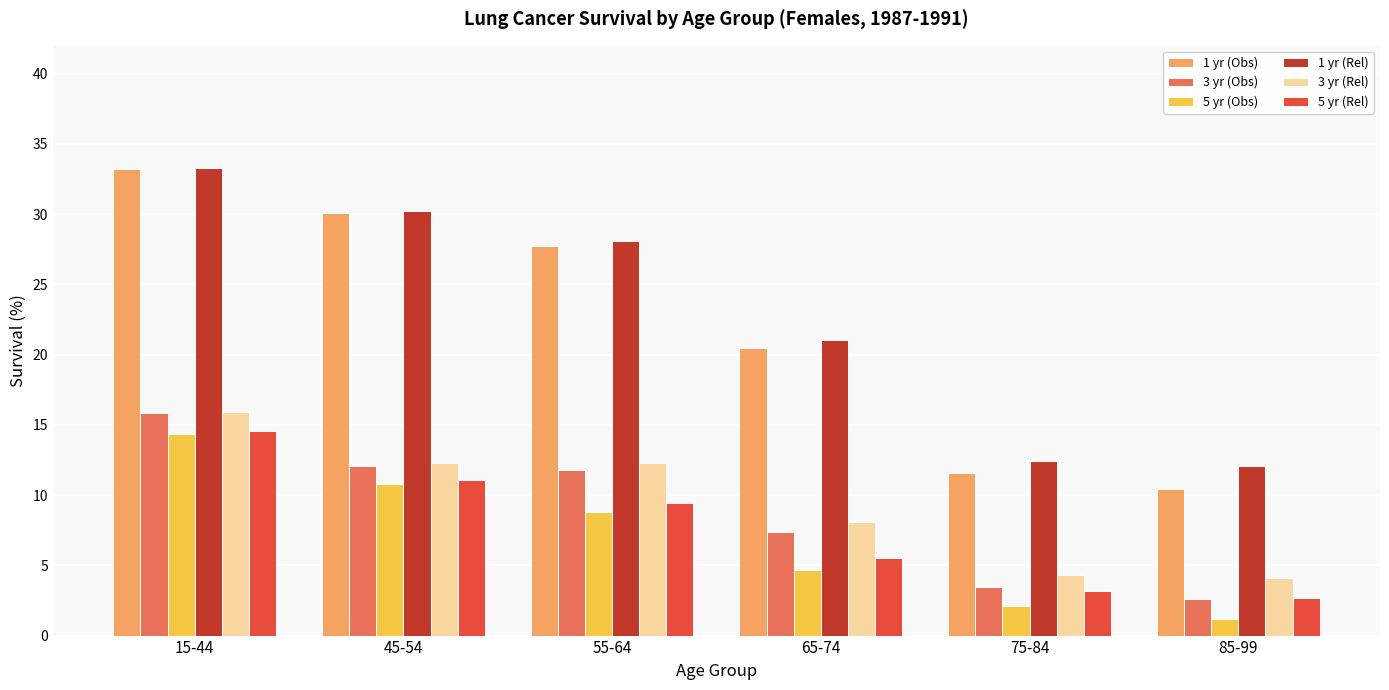

What is the value of the 3 yr (Rel) bar at the 5th from the left?

4.3